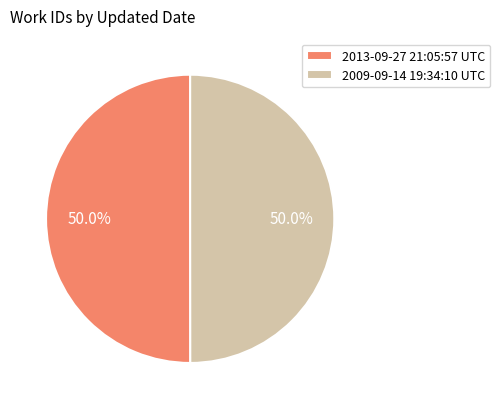

Is it true that 2013-09-27 21:05:57 UTC is 50% of the pie?

True